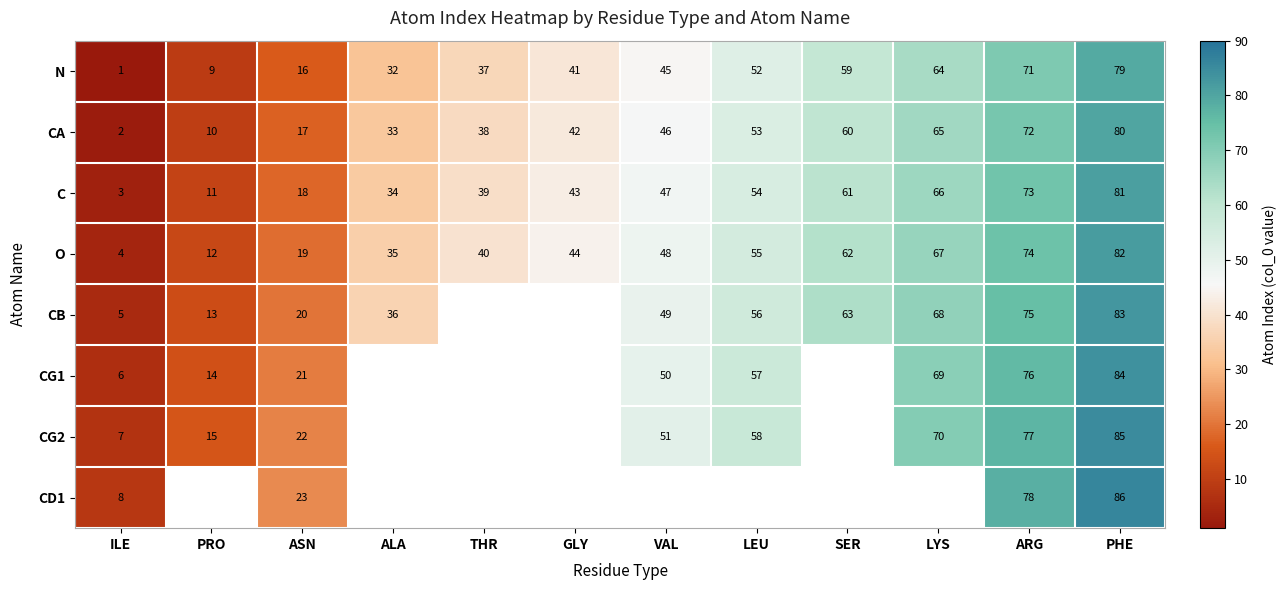

Rank the categories by C value from lowest to highest.

ILE, PRO, ASN, ALA, THR, GLY, VAL, LEU, SER, LYS, ARG, PHE